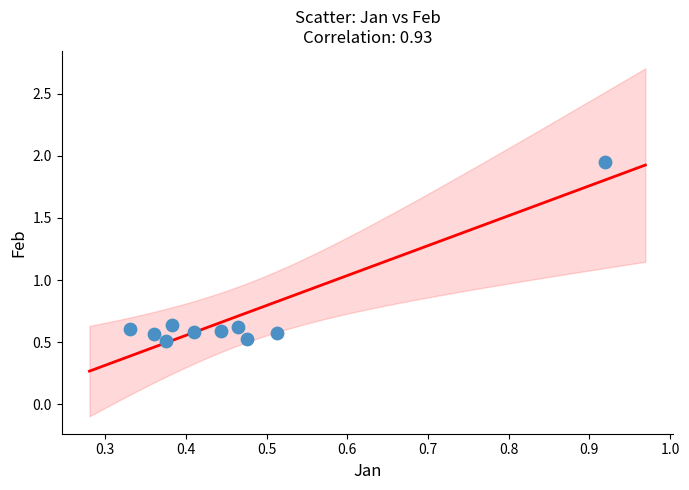

What is the average X value?

0.5